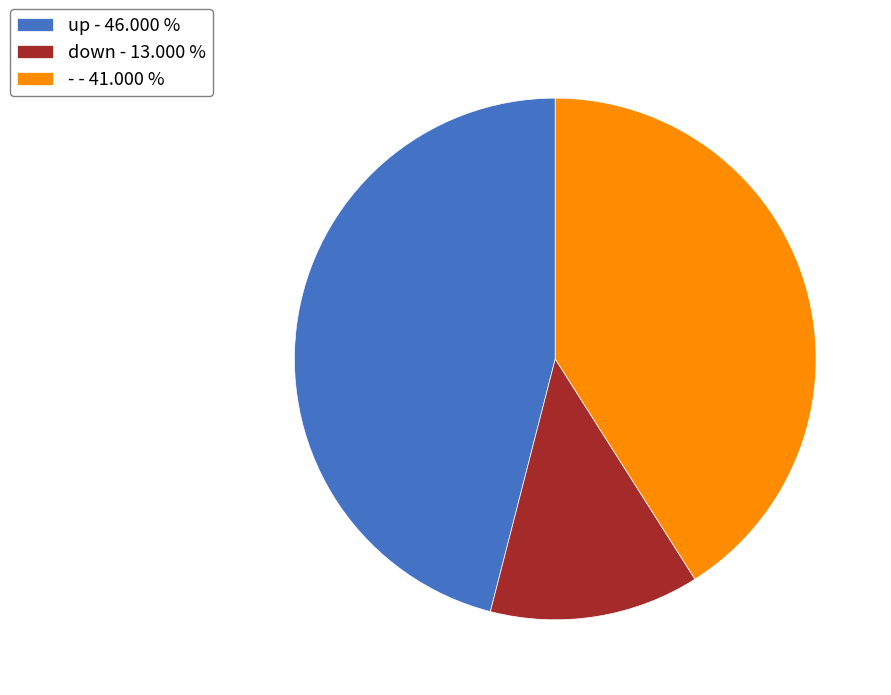

The up slice represents 31% of the pie. True or false?

False